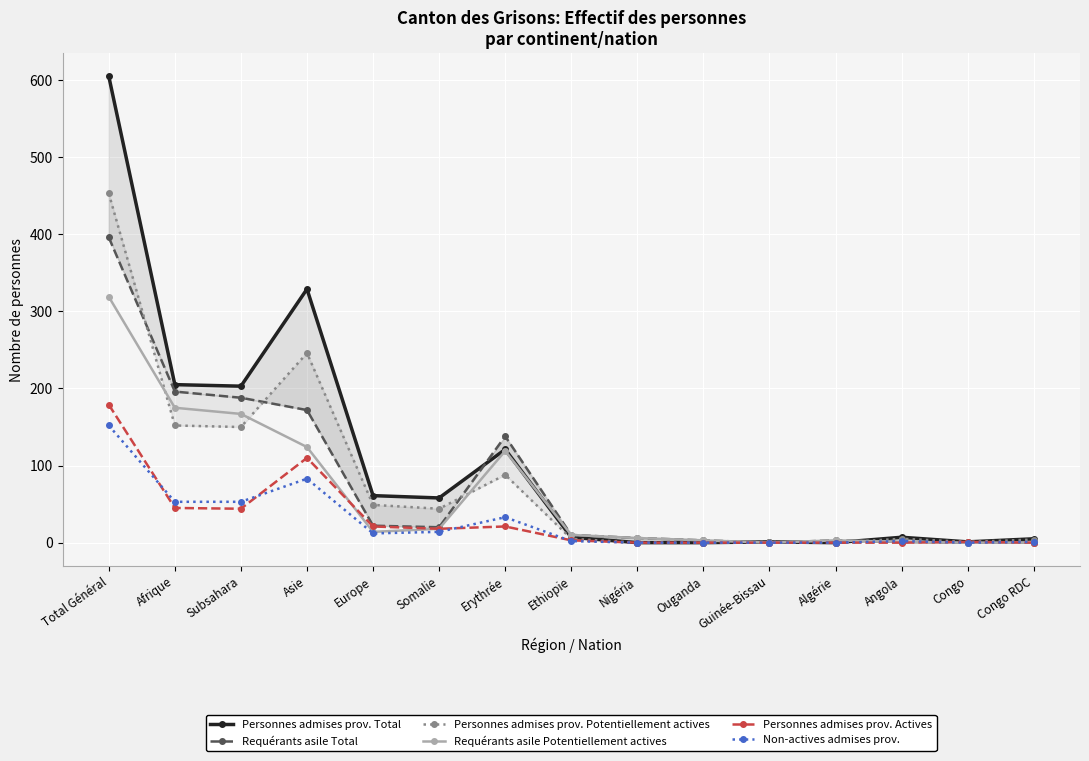

How many data points in Non-actives admises prov. are above 2?

7